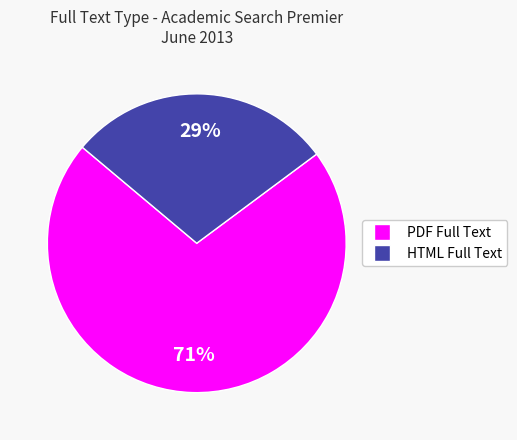

Does any single category account for the majority?

Yes